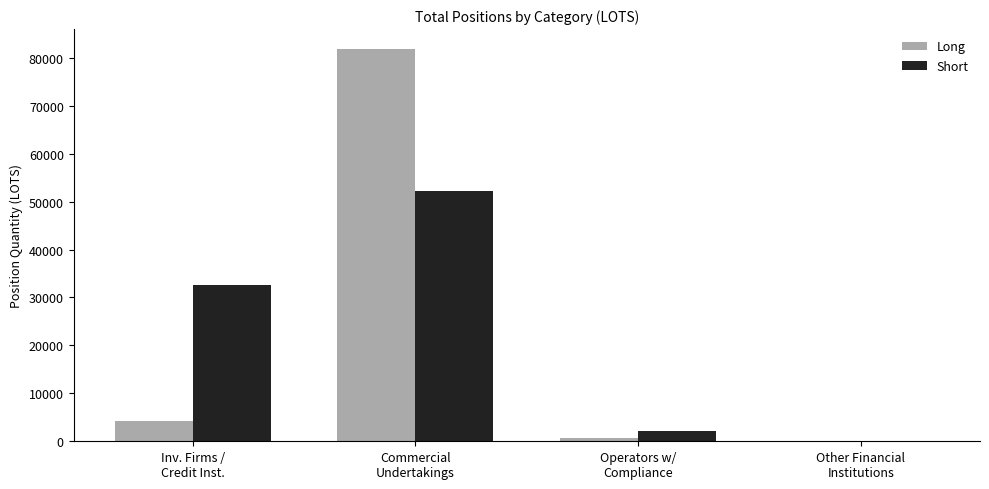

What is the maximum value for Long?

81882.9